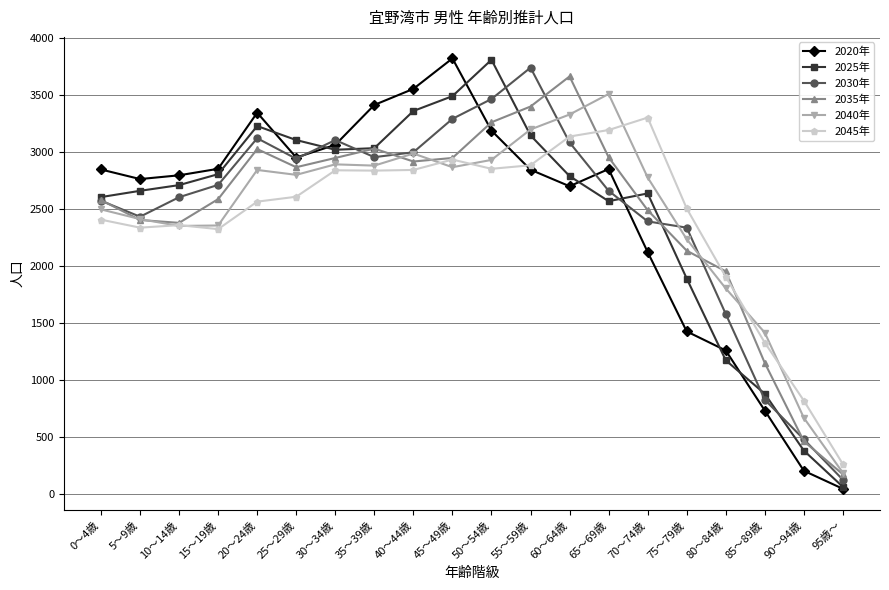

What is the difference between the 2025年 values at 50～54歳 and 60～64歳?

1020